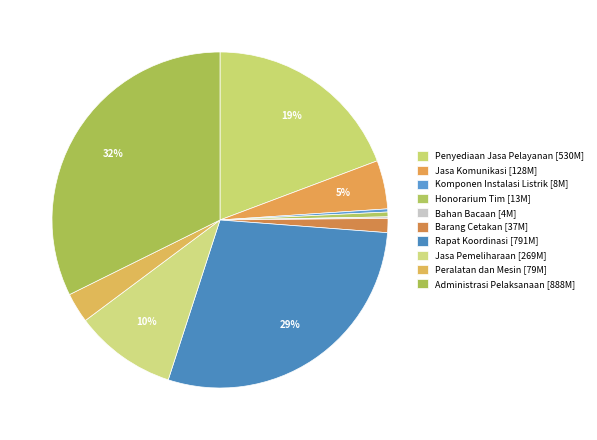

Is there any slice that represents more than half of the pie?

No